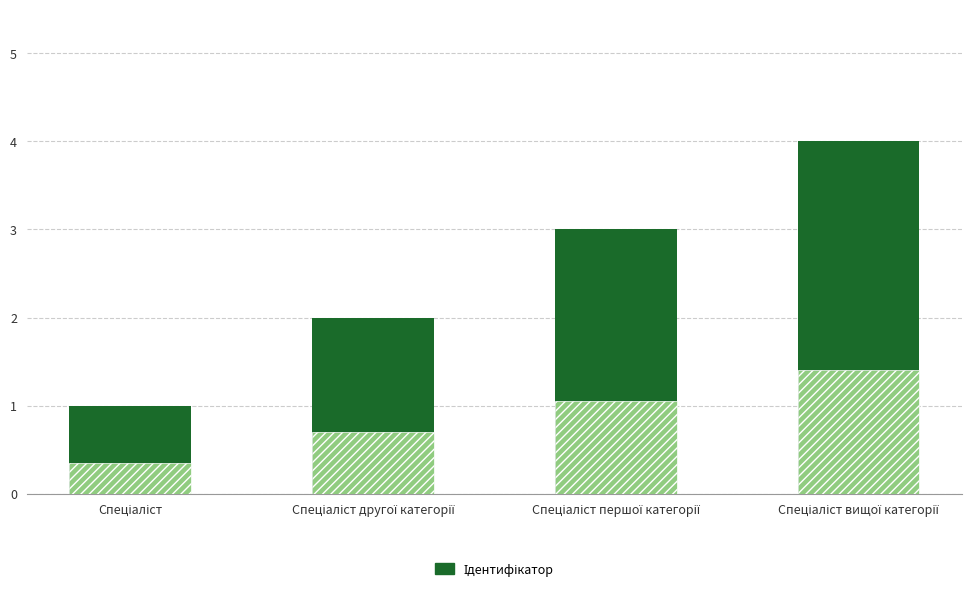

How many data points in Ідентифікатор are less than 3?

2